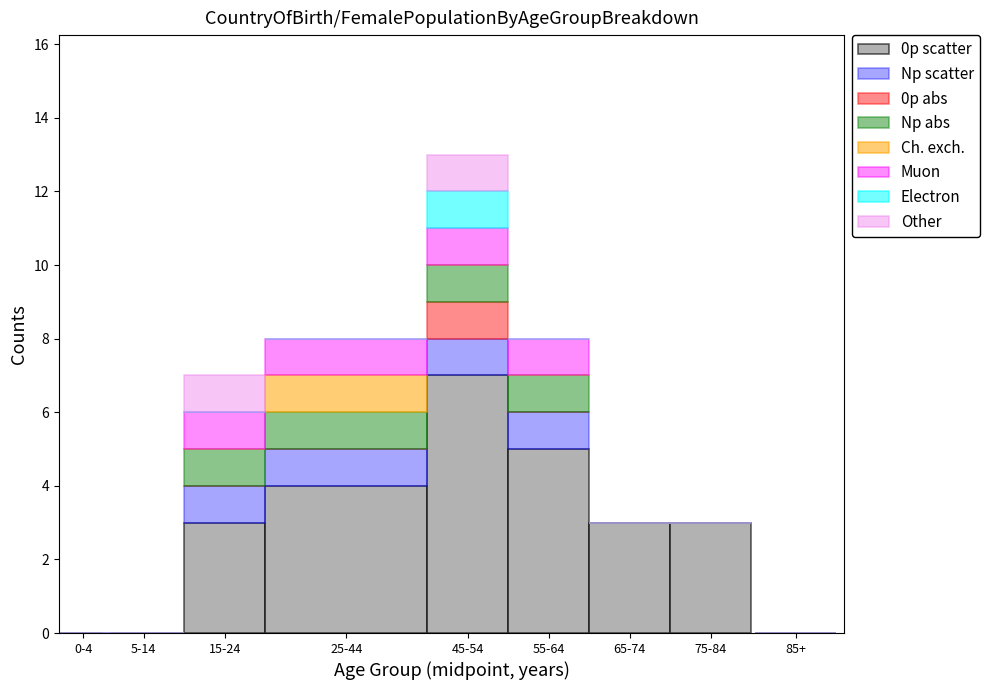

The value of 0p scatter at 15-24 is 3. True or false?

True